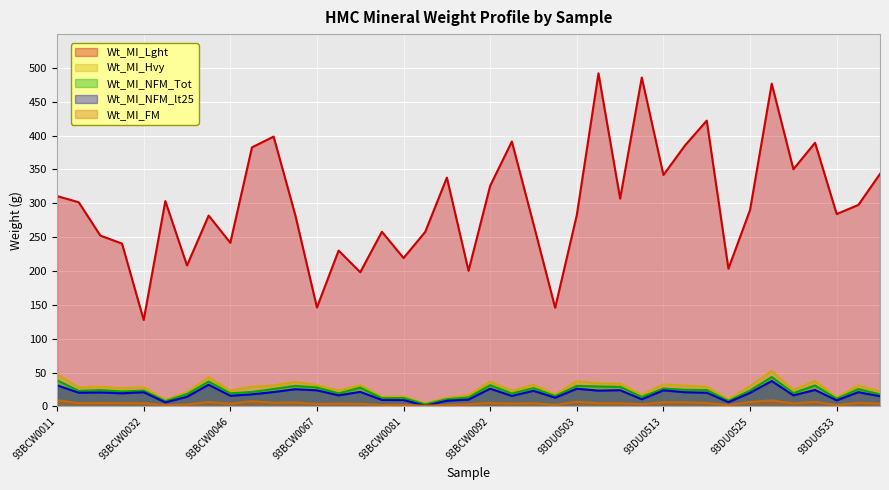

What are all the series names shown in the legend?

Wt_MI_Lght, Wt_MI_Hvy, Wt_MI_NFM_Tot, Wt_MI_NFM_lt25, Wt_MI_FM